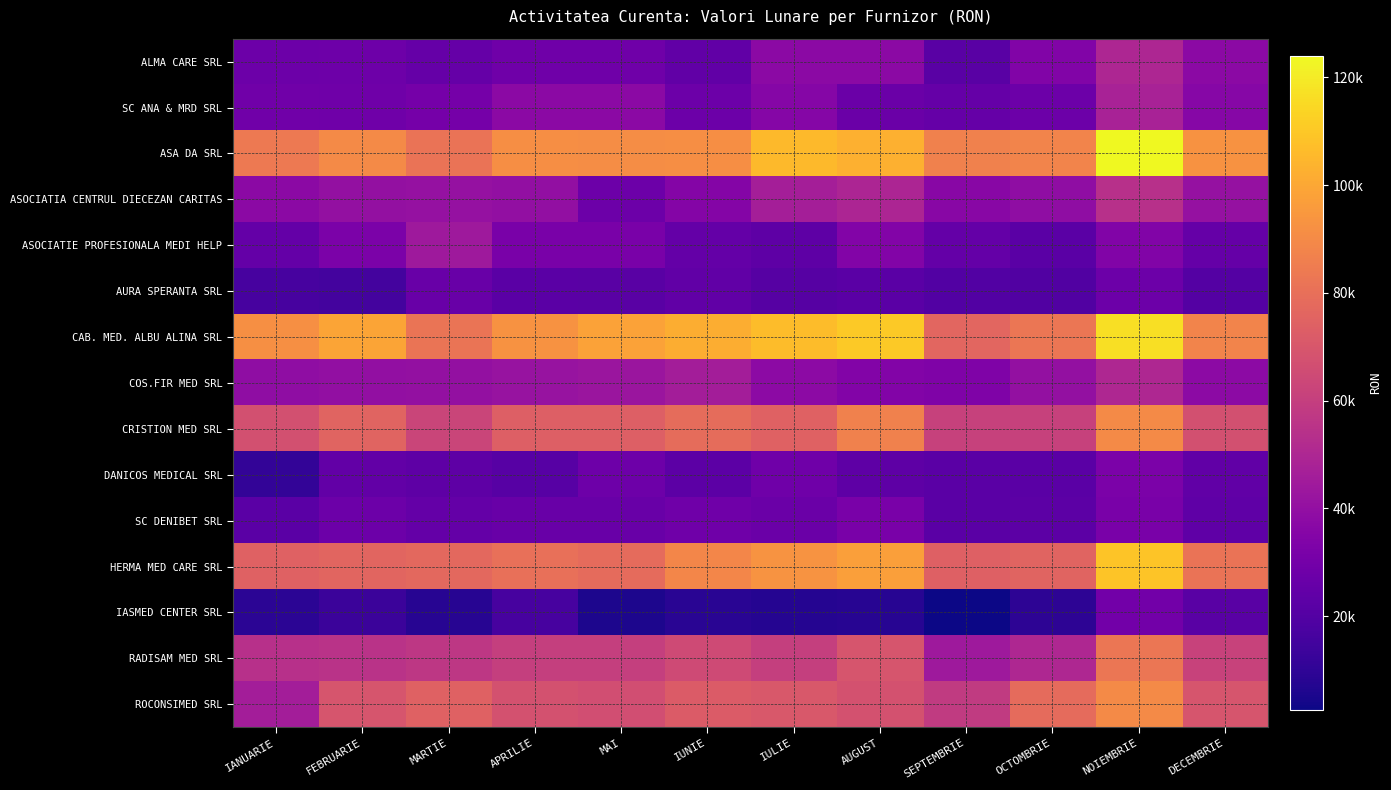

What is the spread (max minus min) of values at MARTIE?

73658.0